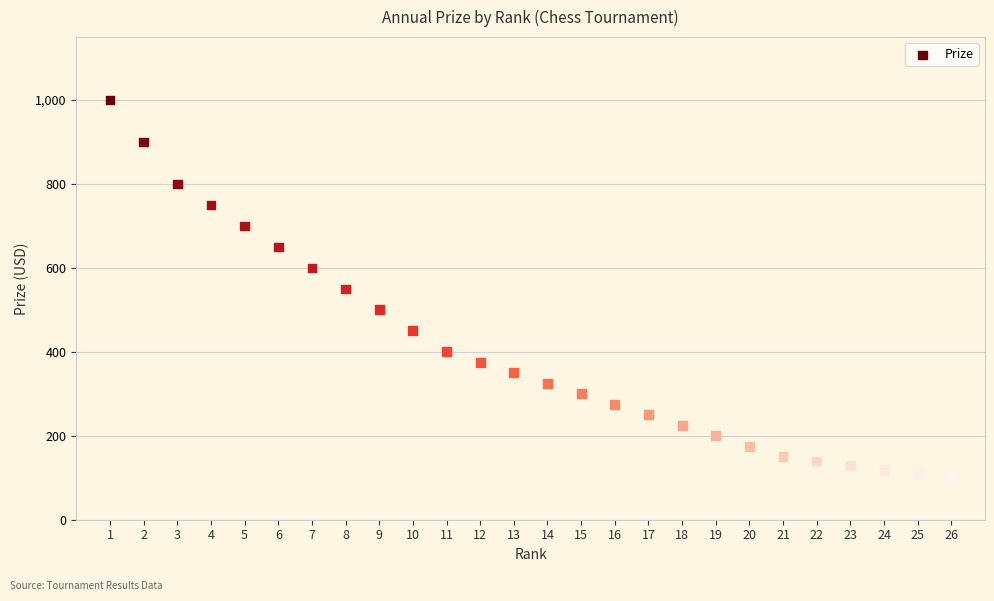

What is the range of X values (max minus min)?

25